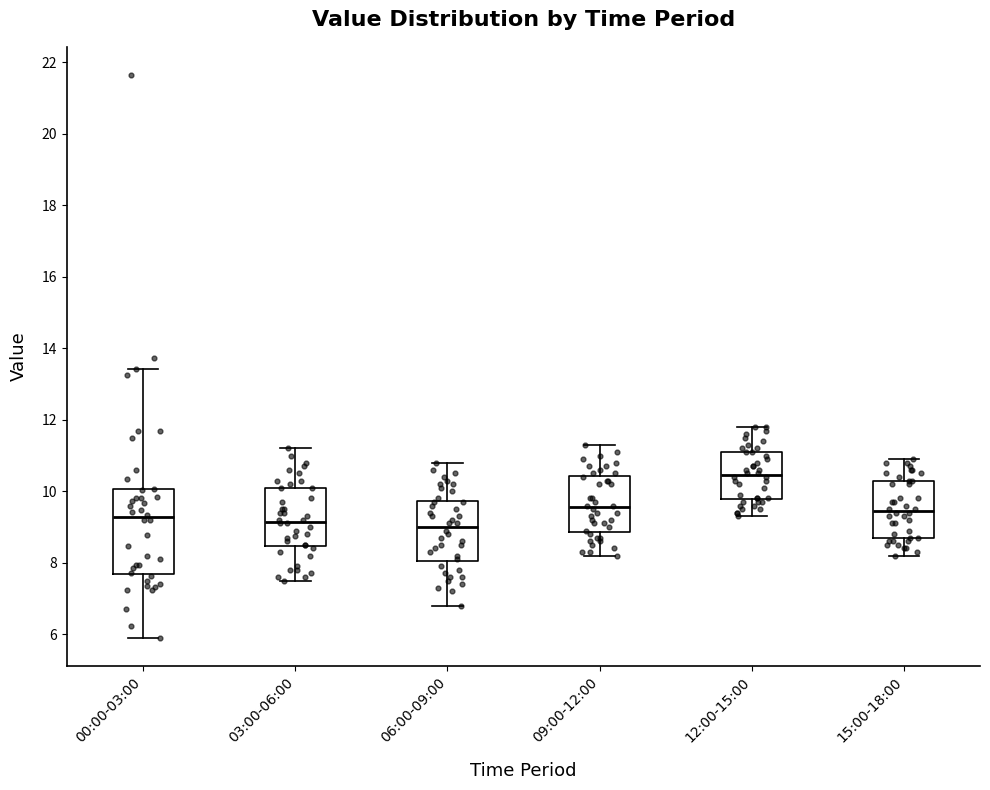

Reading left to right, read every box against the y-axis: the position of its median line, the range the box covers, and the ends of its whiskers. The values are not printed on the chart, so give them approximately, as read against the axis.

00:00-03:00: median 9.2, box 7.6 to 10.0, whiskers 6.0 to 13.4
03:00-06:00: median 9.2, box 8.4 to 10.2, whiskers 7.6 to 11.2
06:00-09:00: median 9.0, box 8.0 to 9.8, whiskers 6.8 to 10.8
09:00-12:00: median 9.6, box 8.8 to 10.4, whiskers 8.2 to 11.4
12:00-15:00: median 10.4, box 9.8 to 11.2, whiskers 9.4 to 11.8
15:00-18:00: median 9.4, box 8.8 to 10.4, whiskers 8.2 to 11.0